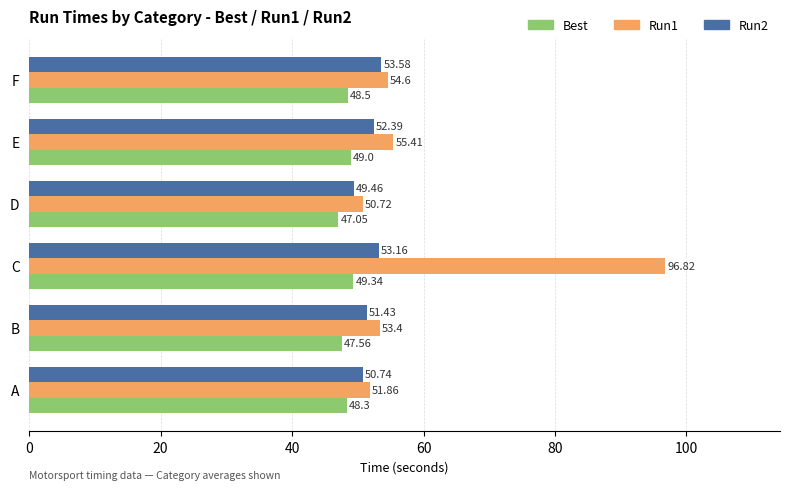

List the labels in order of Run1 value, largest first.

C, E, F, B, A, D